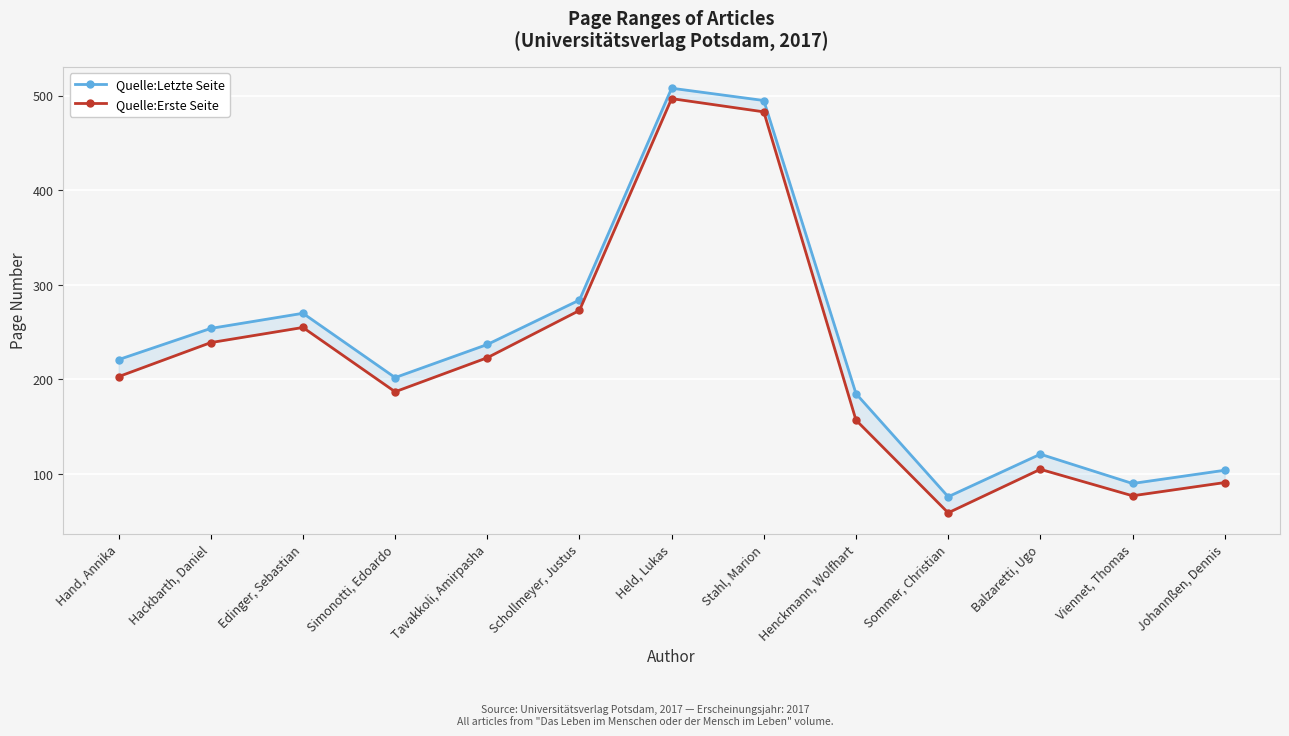

Where is Quelle:Letzte Seite nearest to the value 292?

Schollmeyer, Justus